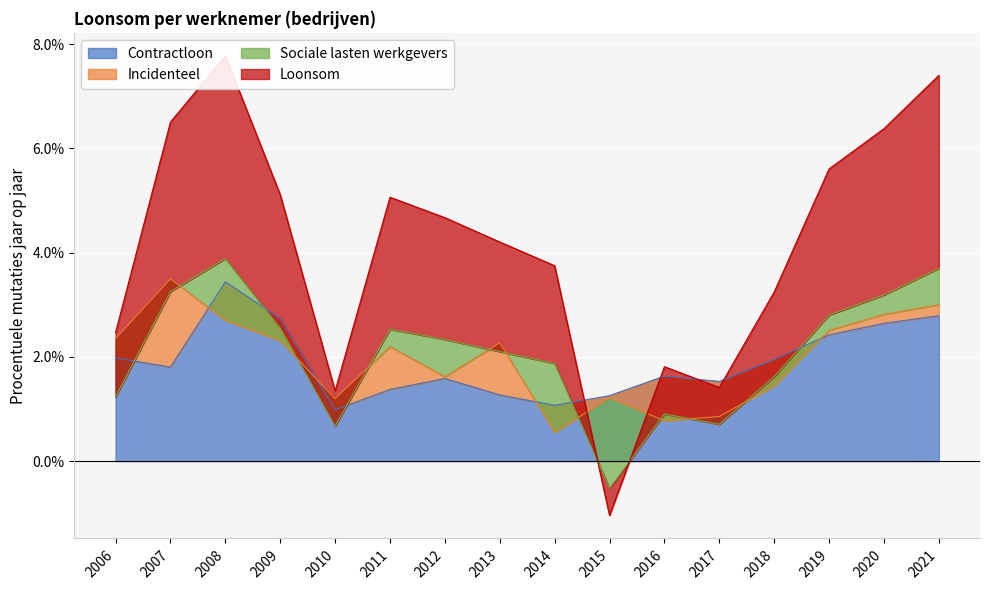

At which category is the sum across all series the highest?

2008